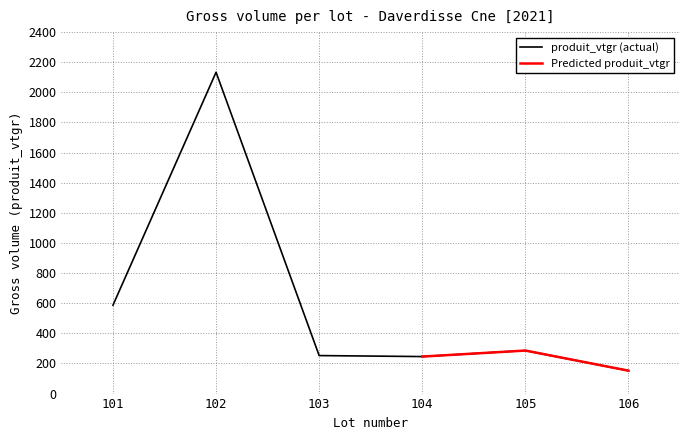

True or false: produit_vtgr (actual) has a value of 245.8 at 104.

True